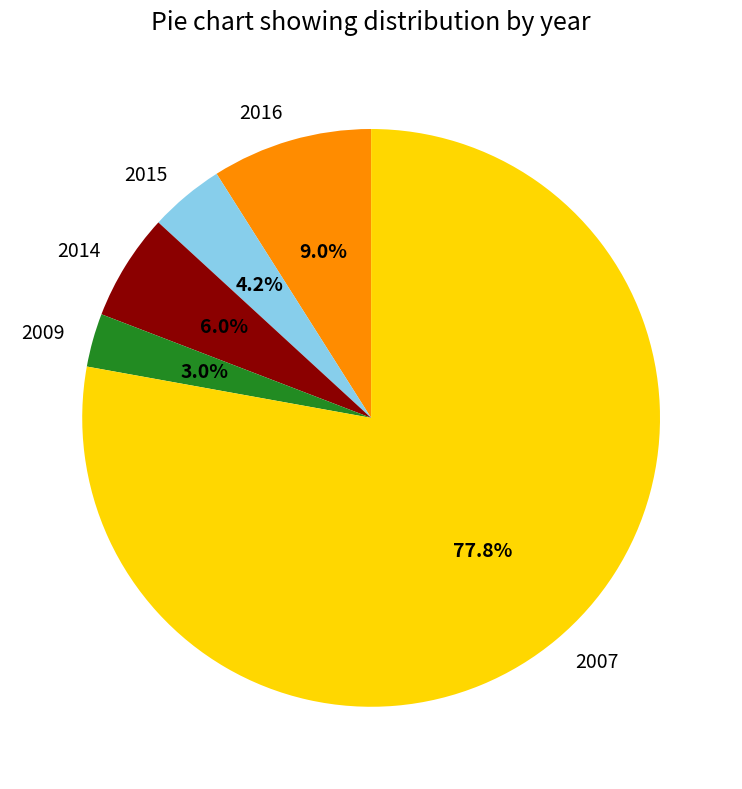

To the nearest percent, what portion does 2014 represent?

6%